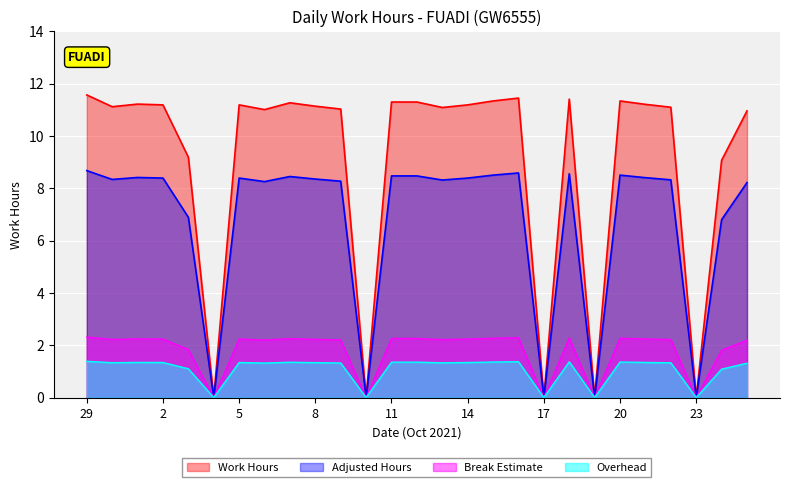

What is the maximum value shown in the chart?

11.6